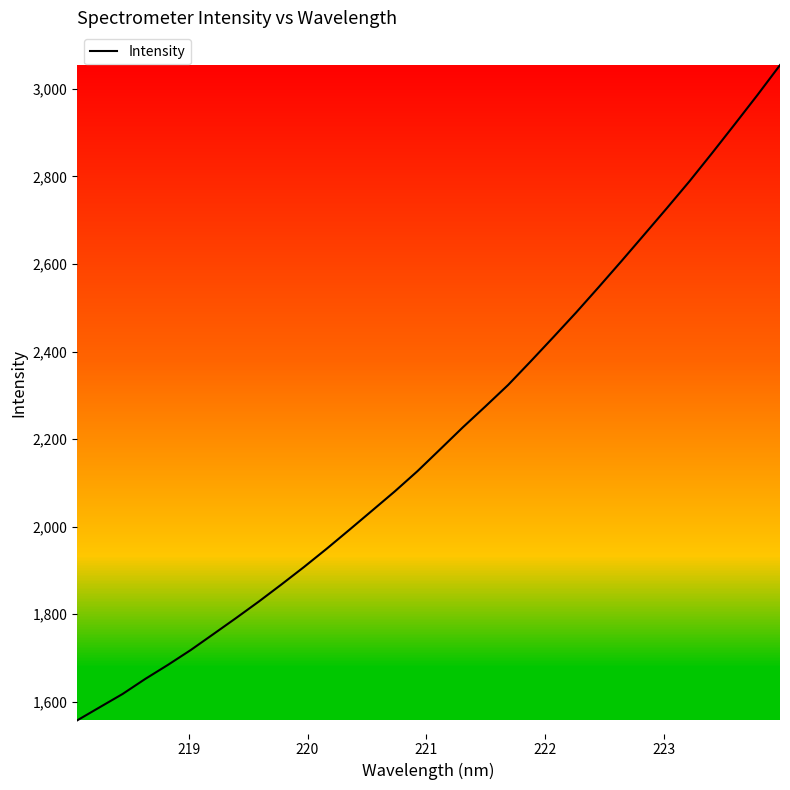

What is the smallest value displayed?

1557.0